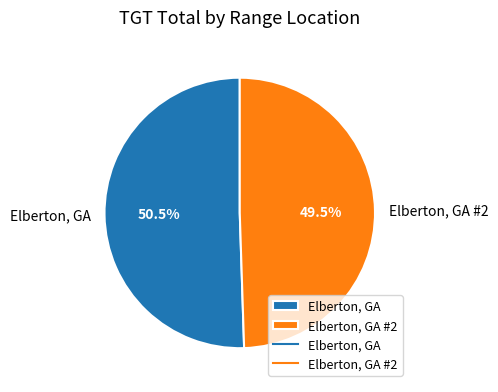

The Elberton, GA #2 slice represents 59% of the pie. True or false?

False